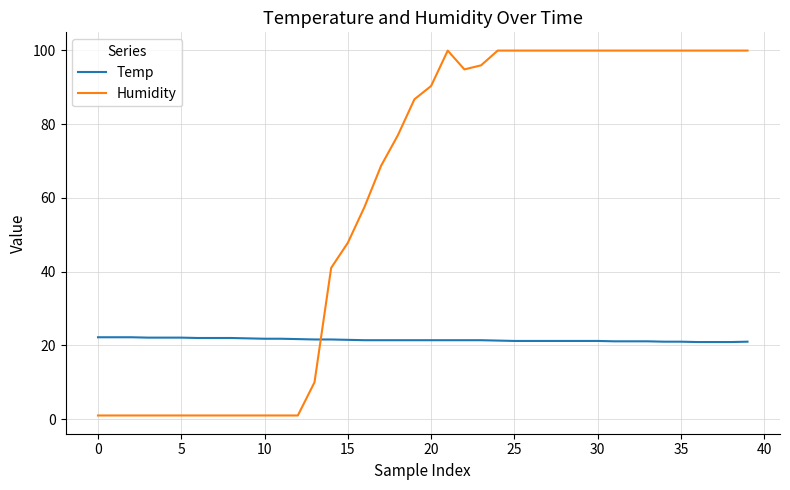

Which series has the largest total across all categories?

Humidity